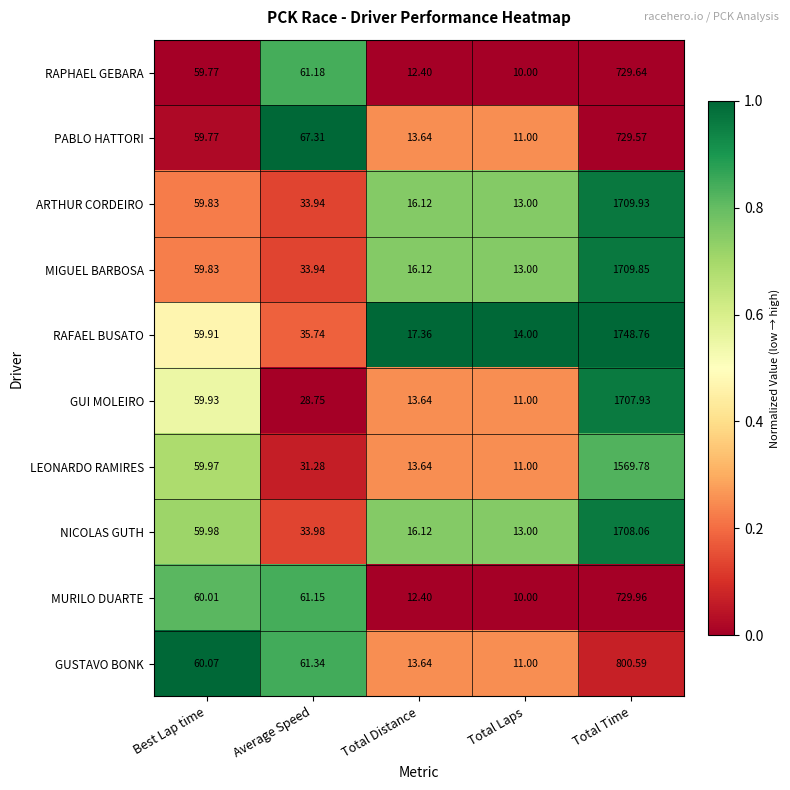

Rank the series by their maximum value, from lowest to highest.

PABLO HATTORI, RAPHAEL GEBARA, MURILO DUARTE, GUSTAVO BONK, LEONARDO RAMIRES, GUI MOLEIRO, NICOLAS GUTH, MIGUEL BARBOSA, ARTHUR CORDEIRO, RAFAEL BUSATO